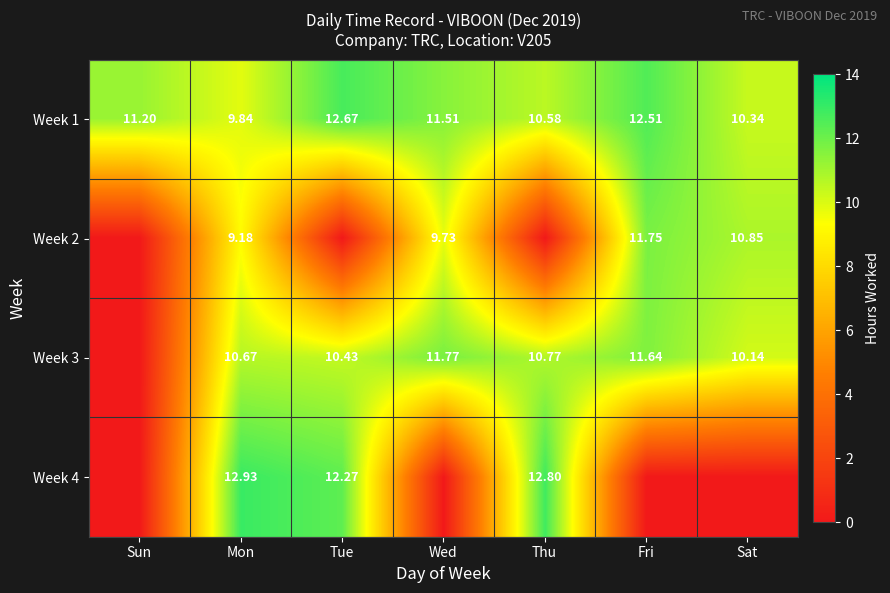

Count the number of categories in the chart.

7